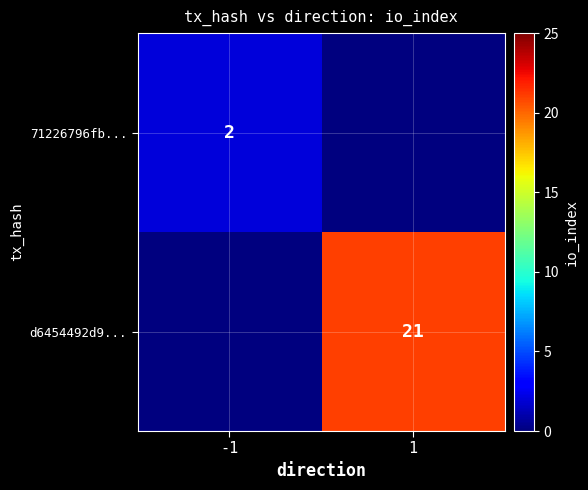

Which label corresponds to the smallest value in the chart?

1